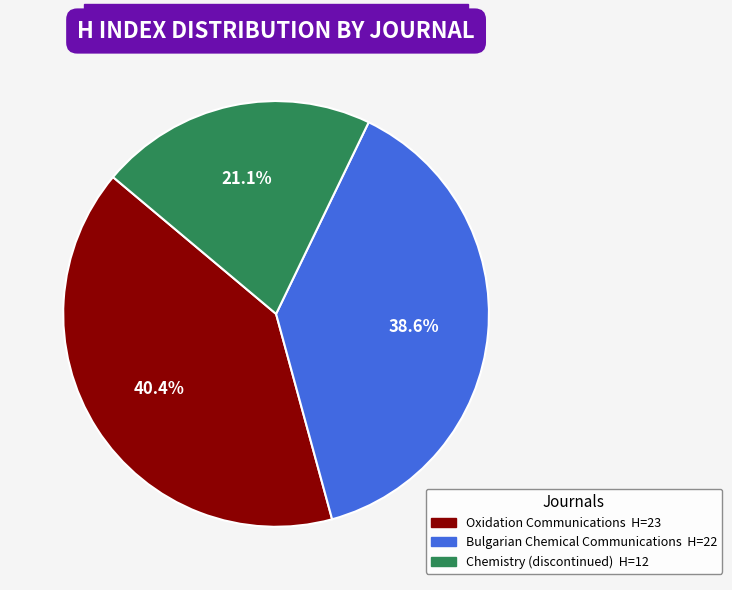

Which has a higher value, Bulgarian Chemical Communications or Oxidation Communications?

Oxidation Communications